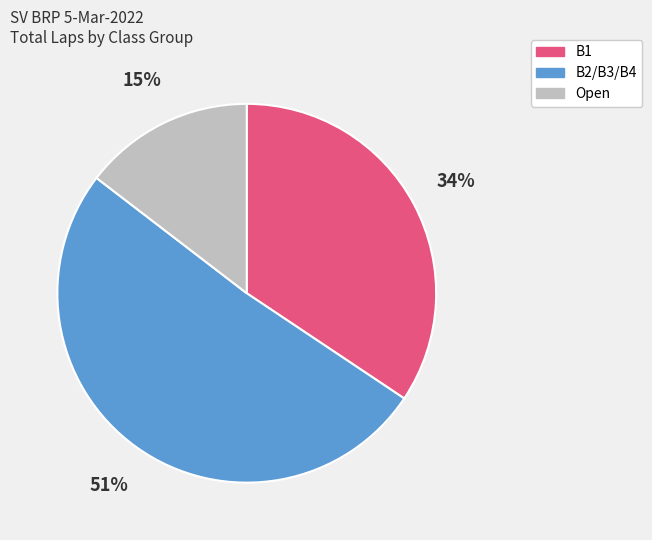

To the nearest percent, what is the difference between the largest and smallest slice percentages?

36%